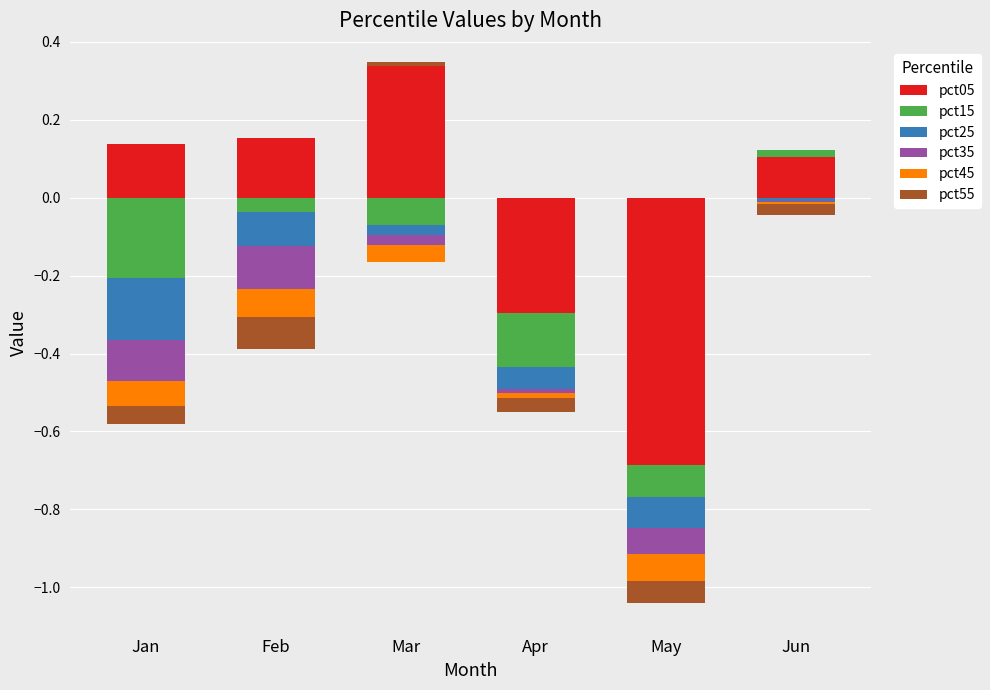

Between Feb and May, which series saw the biggest shift?

pct05